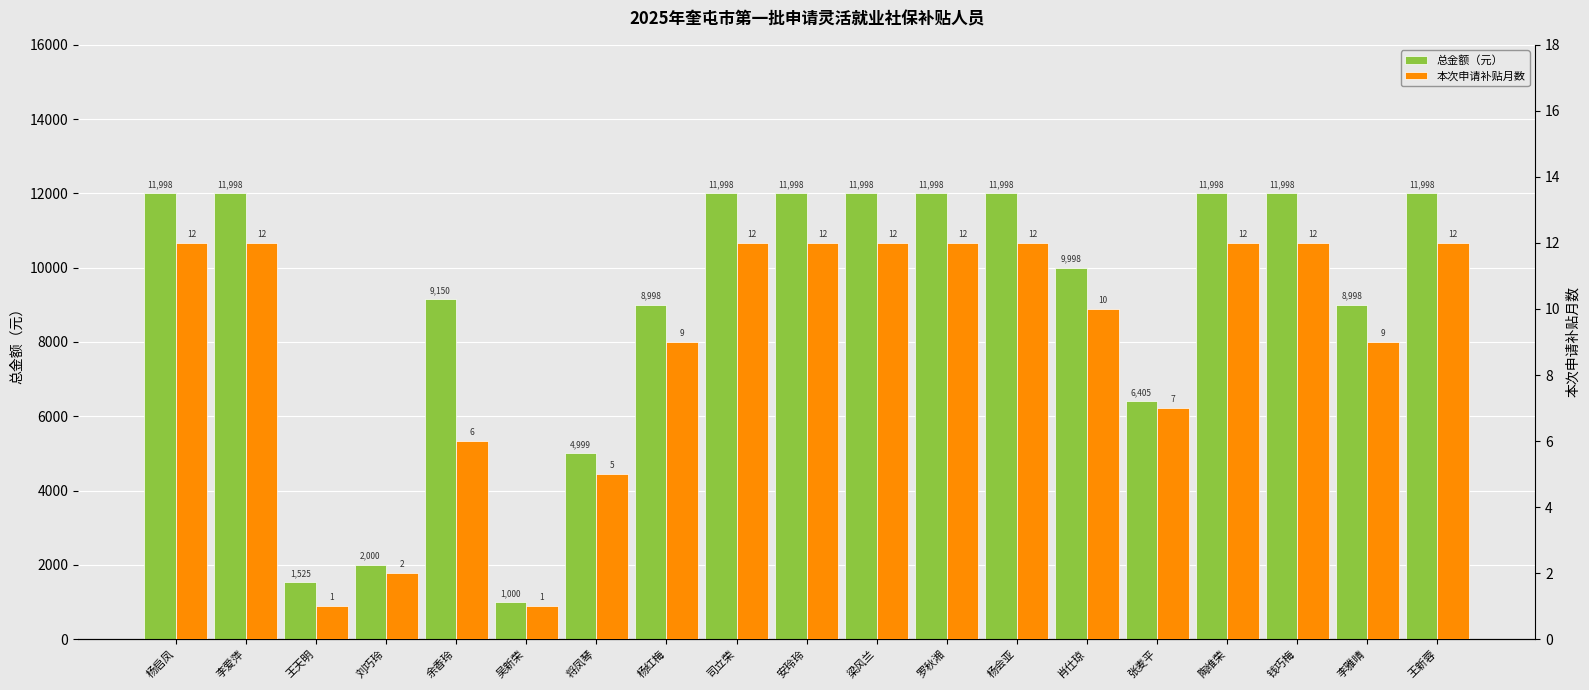

Does the chart contain any negative values?

No